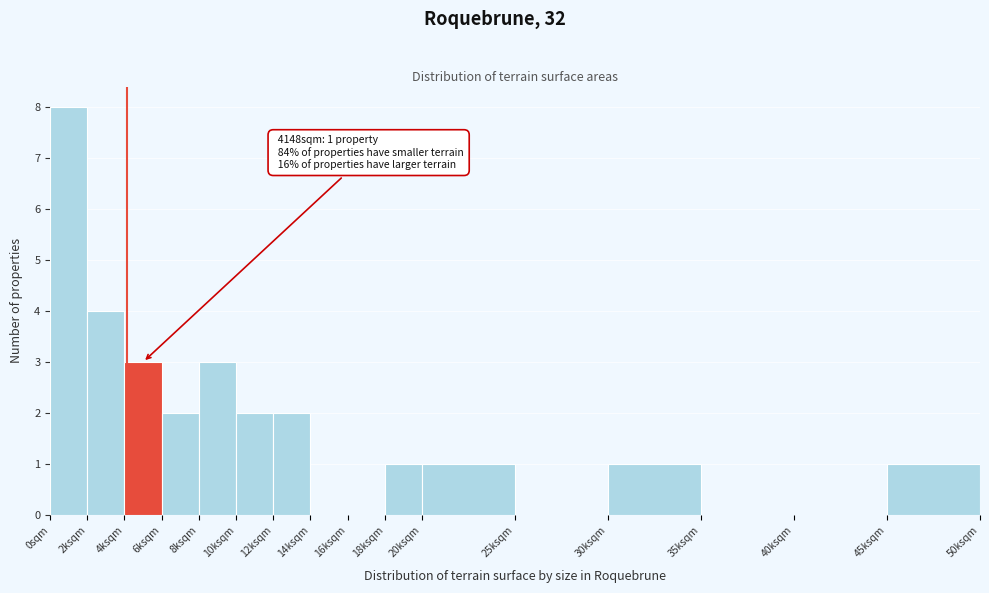

Reading left to right, what are all the values shown in this chart?

0sqm=8	2ksqm=4	4ksqm=3	6ksqm=2	8ksqm=3	10ksqm=2	12ksqm=2	14ksqm=0	16ksqm=0	18ksqm=1	20ksqm=1	25ksqm=0	30ksqm=1	35ksqm=0	40ksqm=0	45ksqm=1